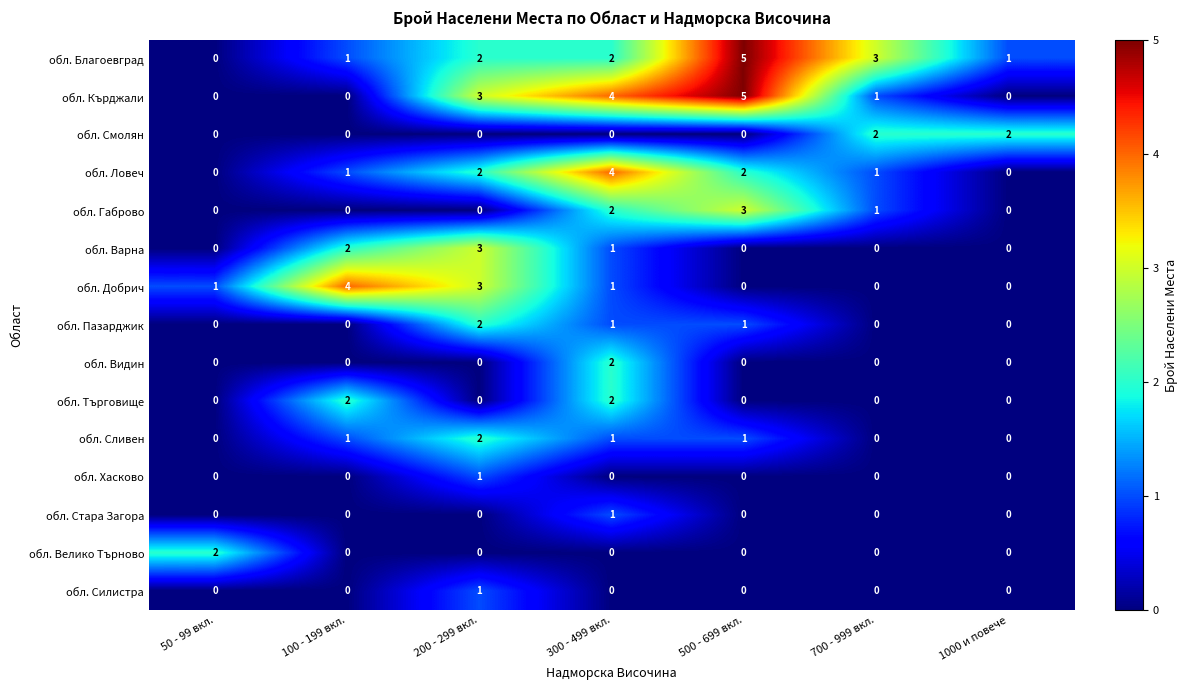

What is the total value across all series at 700 - 999 вкл.?

8